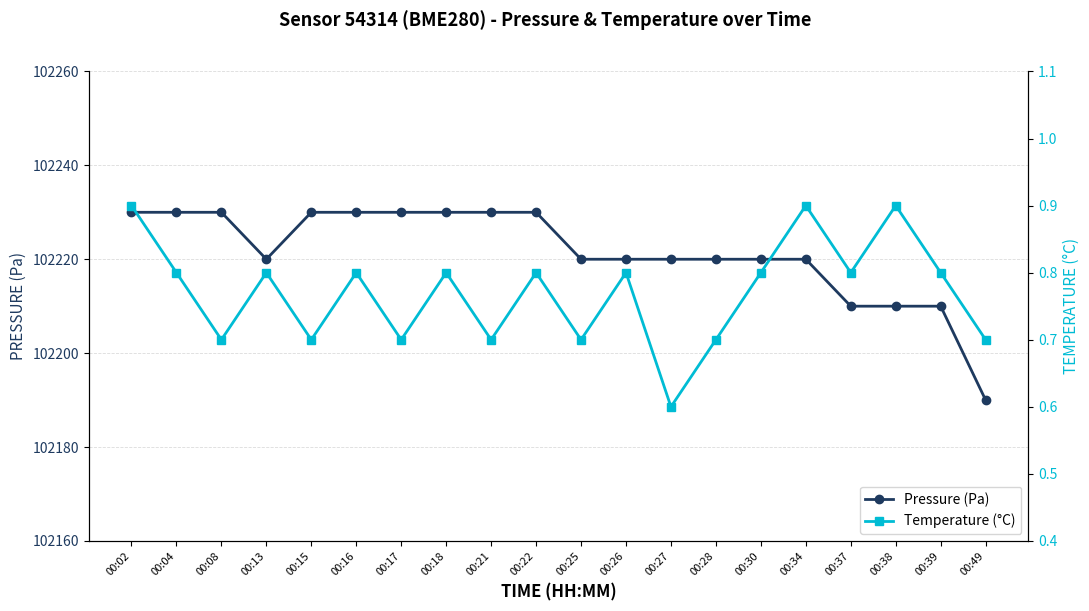

Which series has the widest spread of values?

Pressure (Pa)